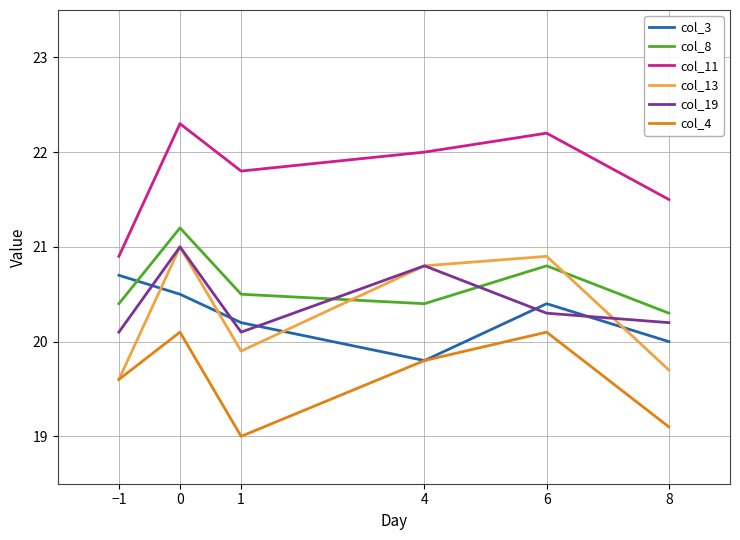

The col_8 series shows 21.2 at 0. True or false?

True